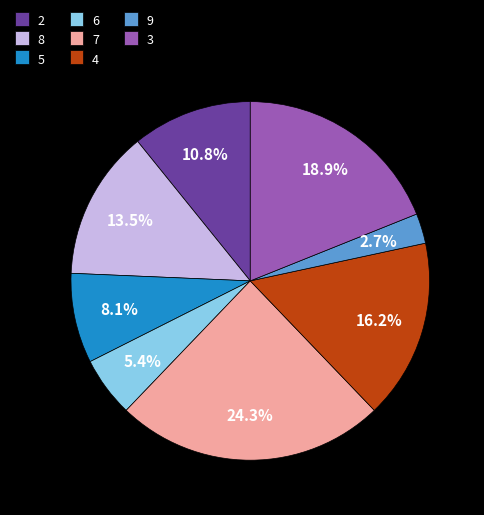

What is the ratio of the value at 2 to the value at 8?

0.8